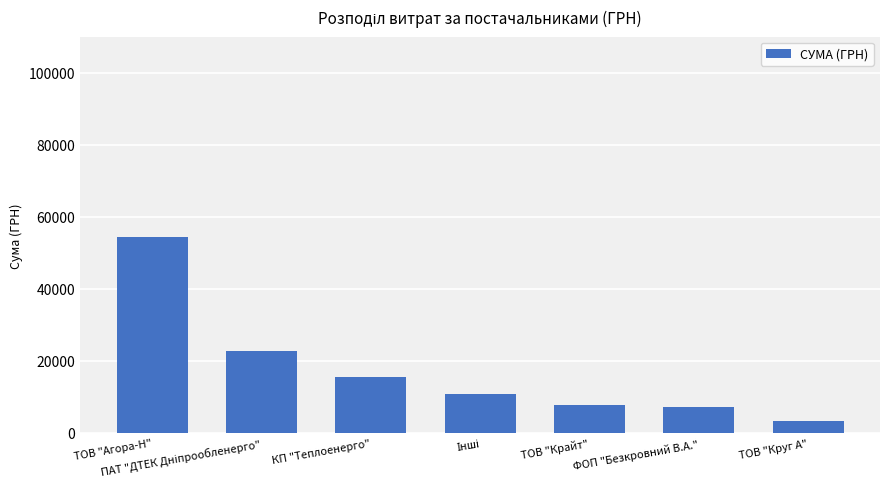

What is the minimum value shown in the chart?

3213.0